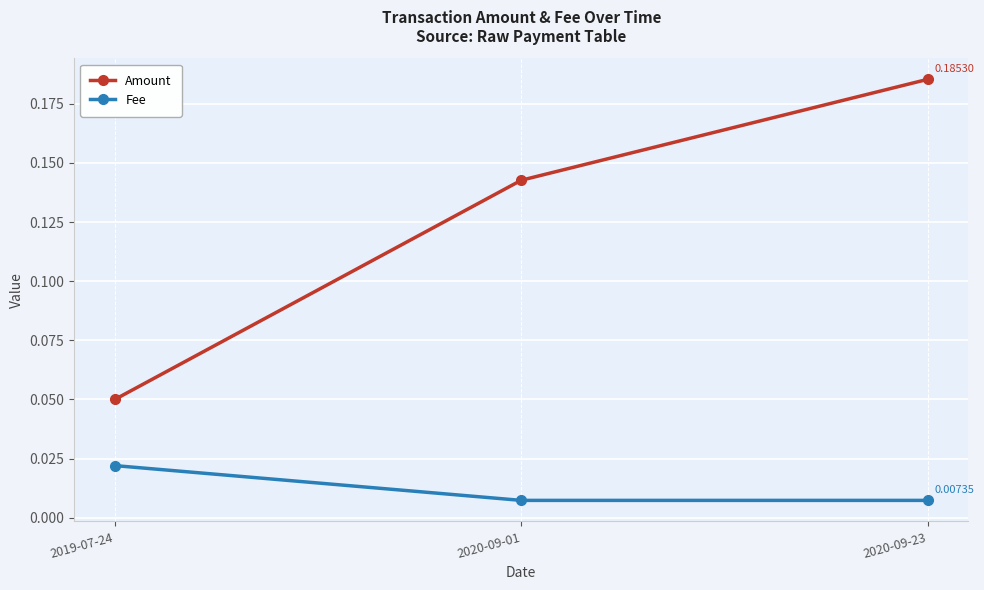

Does the chart have visible grid lines?

Yes